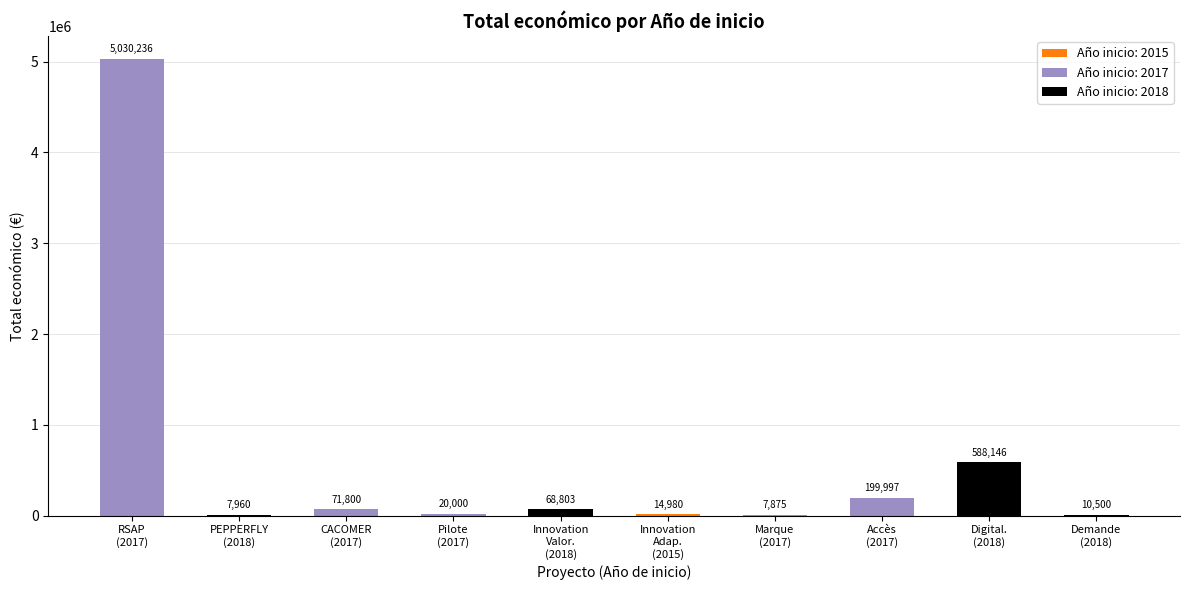

What is the sum of all values?

6020297